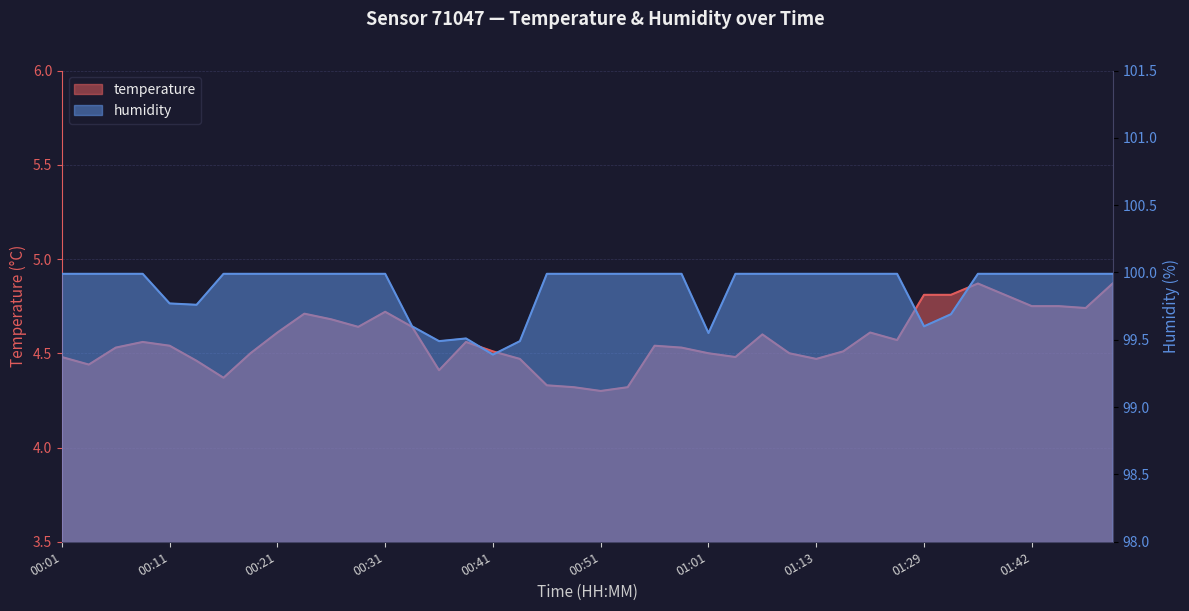

Reading right to left, transcribe all the data shown in this chart.

temperature: 4.9	4.7	4.8	4.8	4.8	4.9	4.8	4.8	4.6	4.6	4.5	4.5	4.5	4.6	4.5	4.5	4.5	4.5	4.3	4.3	4.3	4.3	4.5	4.5	4.6	4.4	4.6	4.7	4.6	4.7	4.7	4.6	4.5	4.4	4.5	4.5	4.6	4.5	4.4	4.5
humidity: 100.0	100.0	100.0	100.0	100.0	100.0	99.7	99.6	100.0	100.0	100.0	100.0	100.0	100.0	100.0	99.5	100.0	100.0	100.0	100.0	100.0	100.0	99.5	99.4	99.5	99.5	99.6	100.0	100.0	100.0	100.0	100.0	100.0	100.0	99.8	99.8	100.0	100.0	100.0	100.0